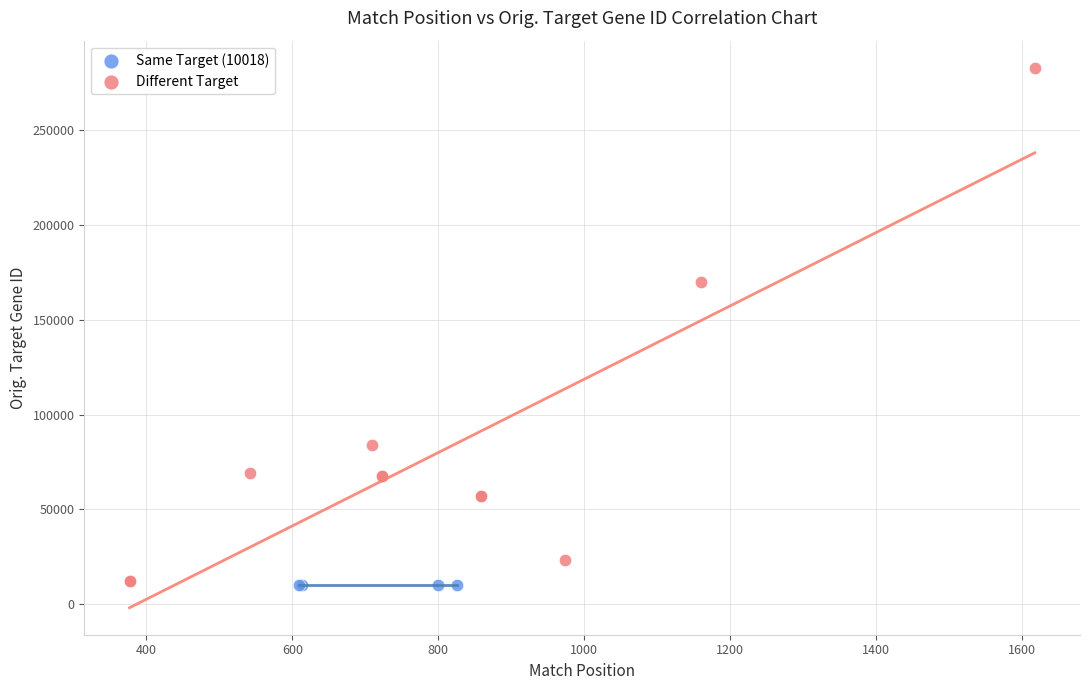

Which series reaches the maximum Y coordinate?

Different Target